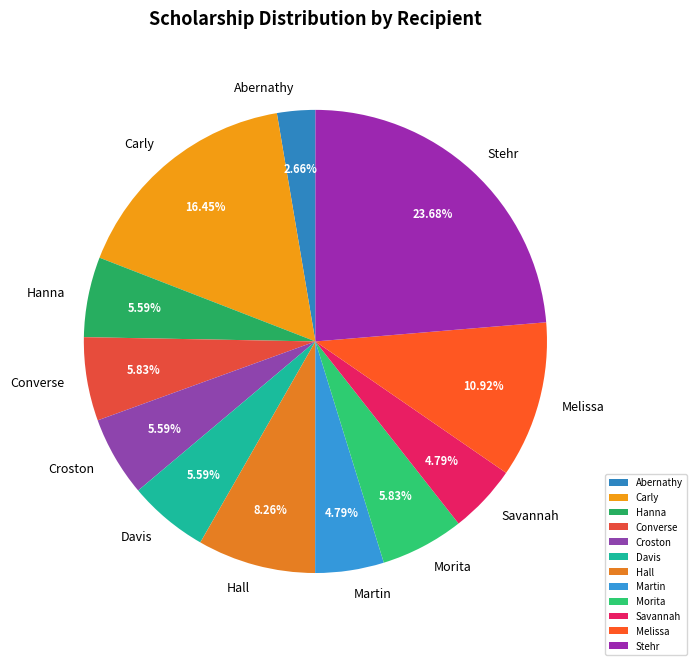

Which slice is the largest?

Stehr